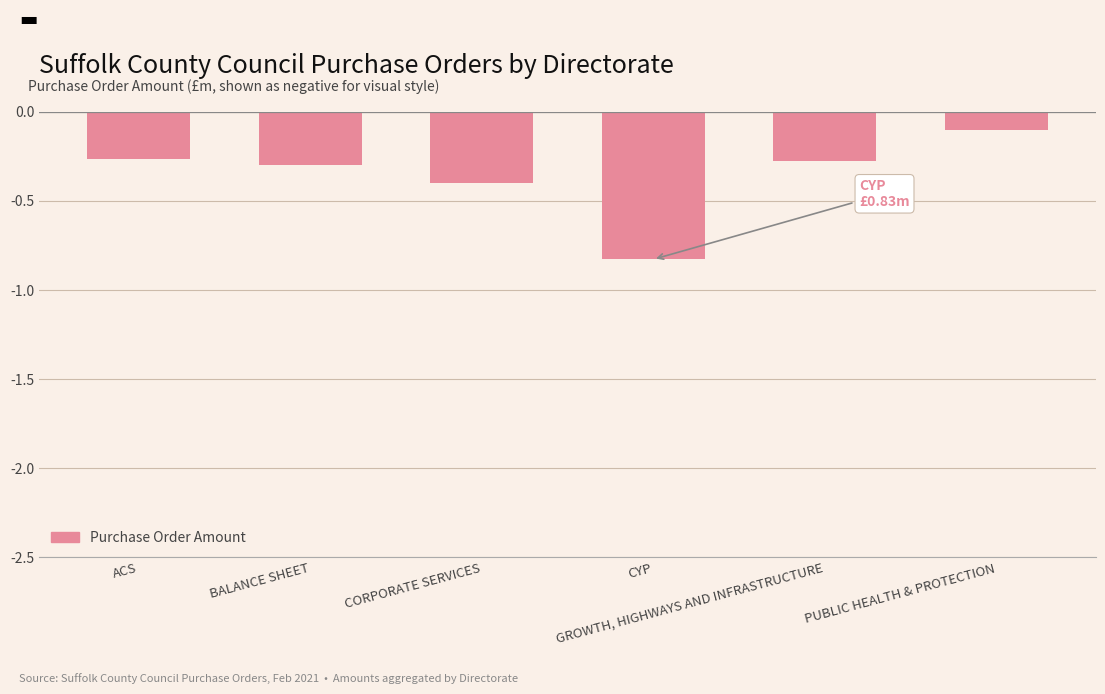

Are the bars horizontal?

No